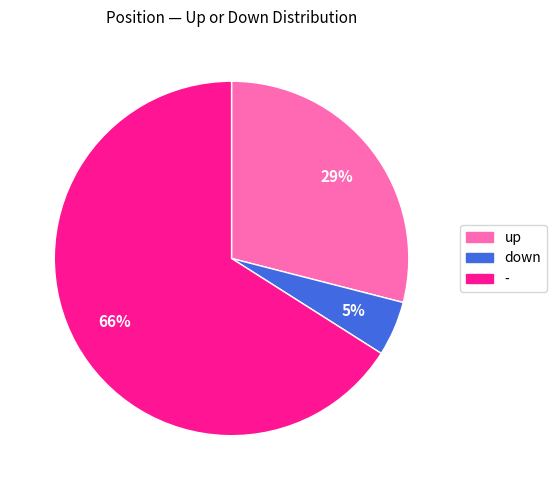

Which slice is the largest?

-